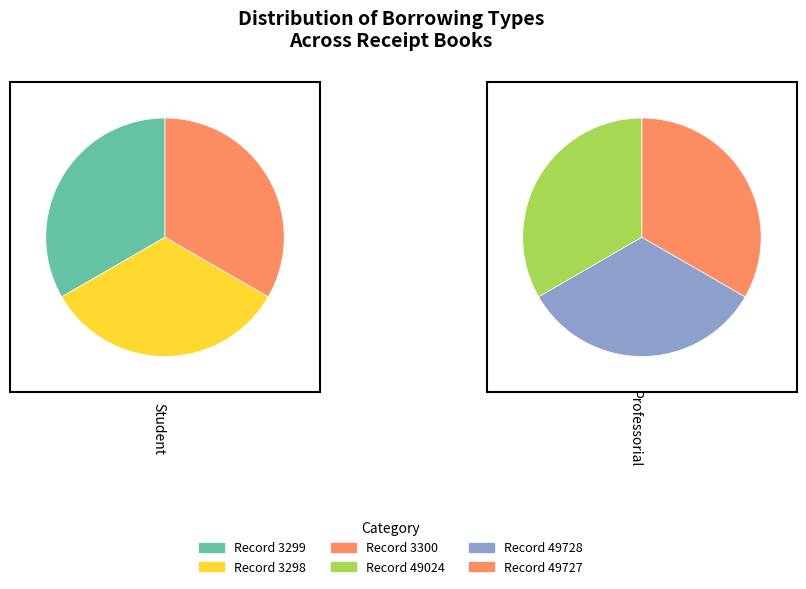

Combined, what portion of the pie is Professorial and 2?

66.7%